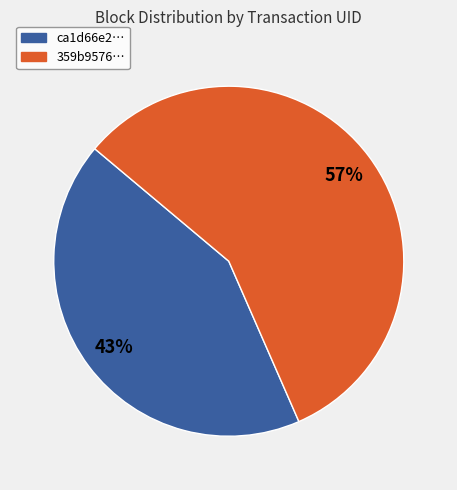

To the nearest percent, what is the average slice percentage?

50%